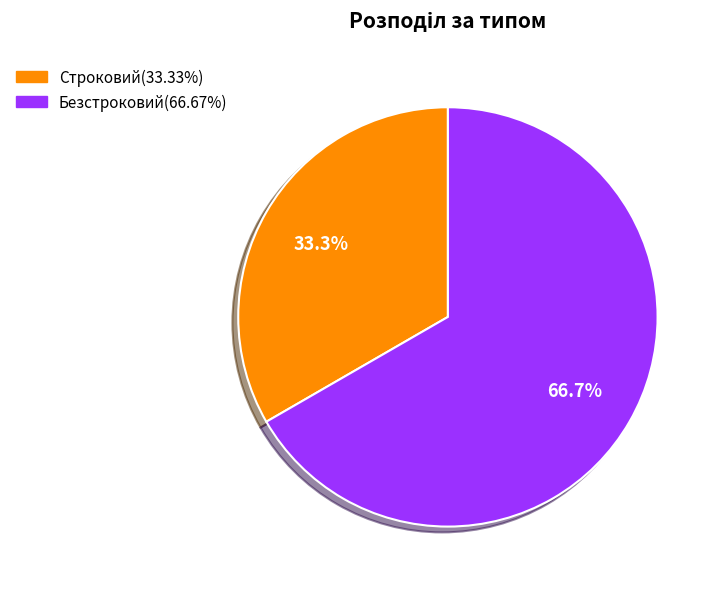

Between Безстроковий and Строковий, which is larger?

Безстроковий